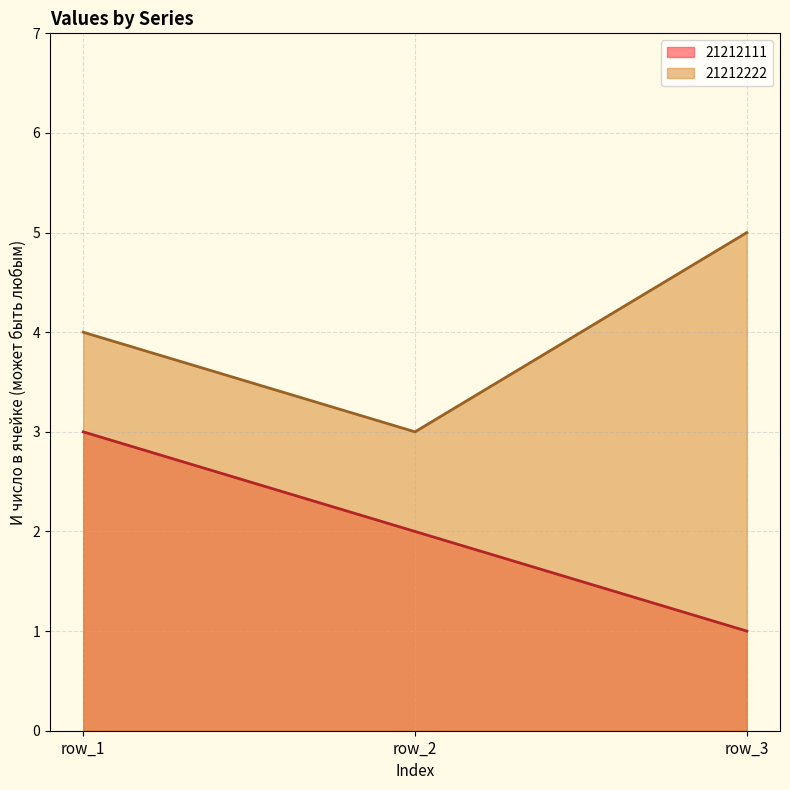

Between row_1 and row_3, which series saw the biggest shift?

21212111